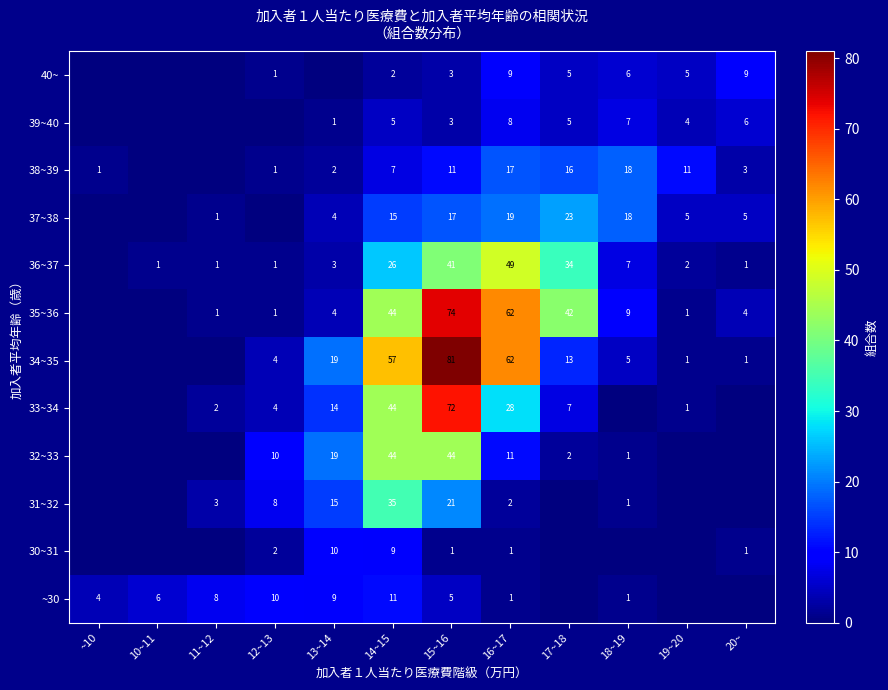

Is the value of 32~33 at 12~13 greater than the value of 37~38 at 16~17?

No